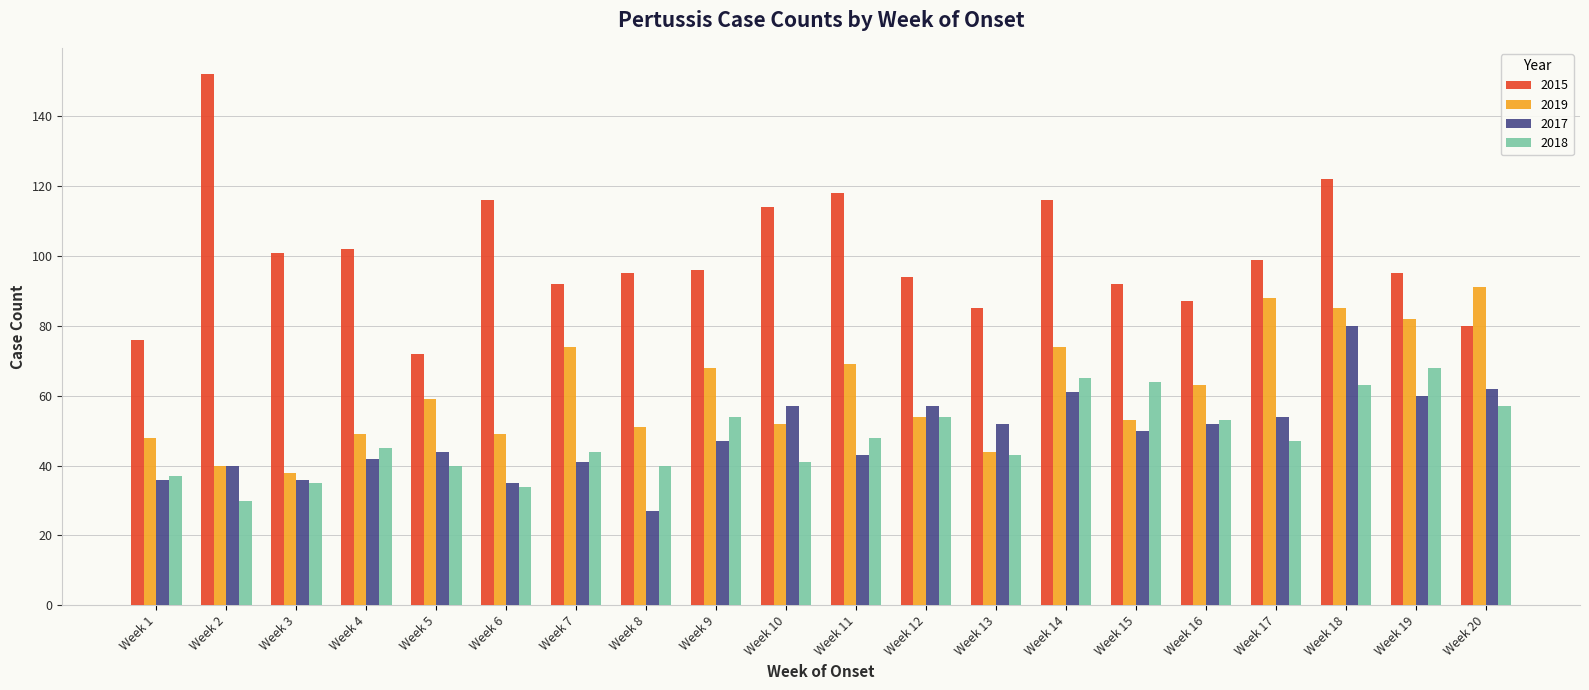

Between Week 4 and Week 10, which series saw the biggest shift?

2017